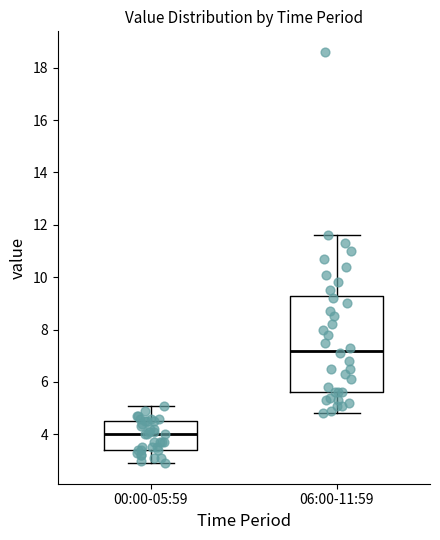

Where does the lower whisker of the box for 06:00-11:59 end on the y-axis? The values are not printed on the chart, so give them approximately, as read against the axis.

4.8